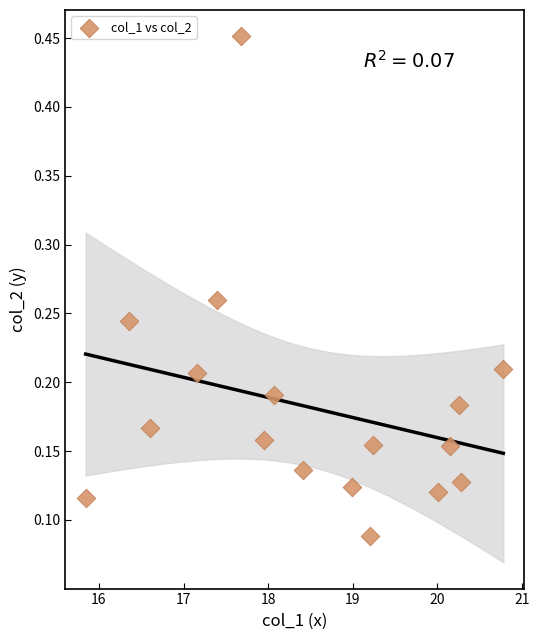

What is the range of Y values (max minus min)?

0.4